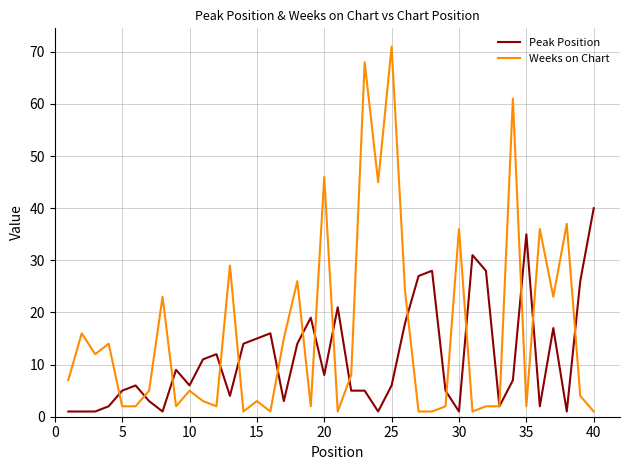

Which series has the widest spread of values?

Weeks on Chart